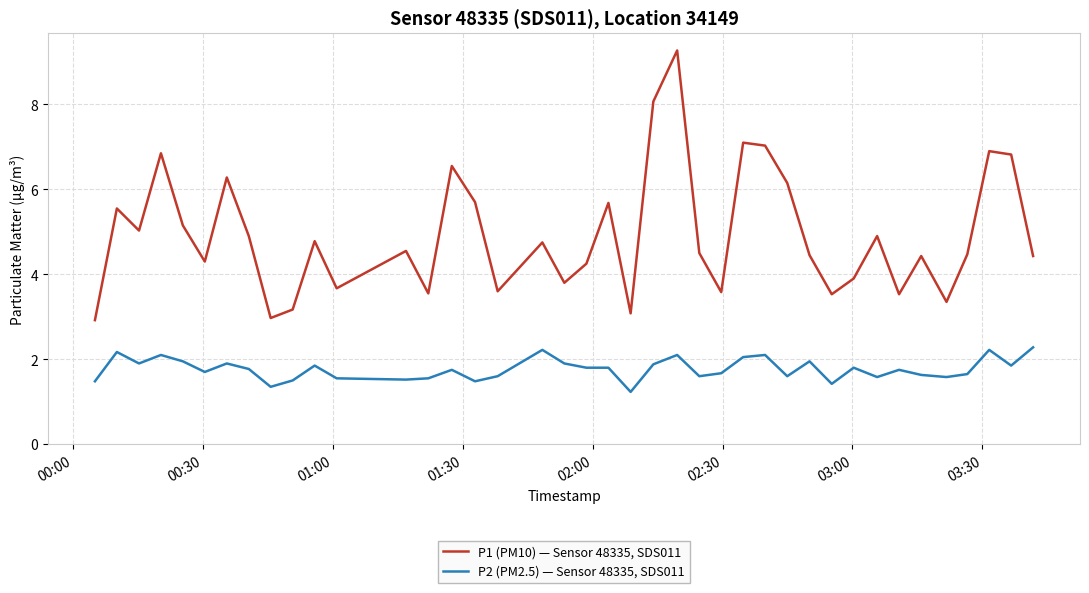

True or false: P2 (PM2.5) — Sensor 48335, SDS011 and P1 (PM10) — Sensor 48335, SDS011 intersect in this chart.

False